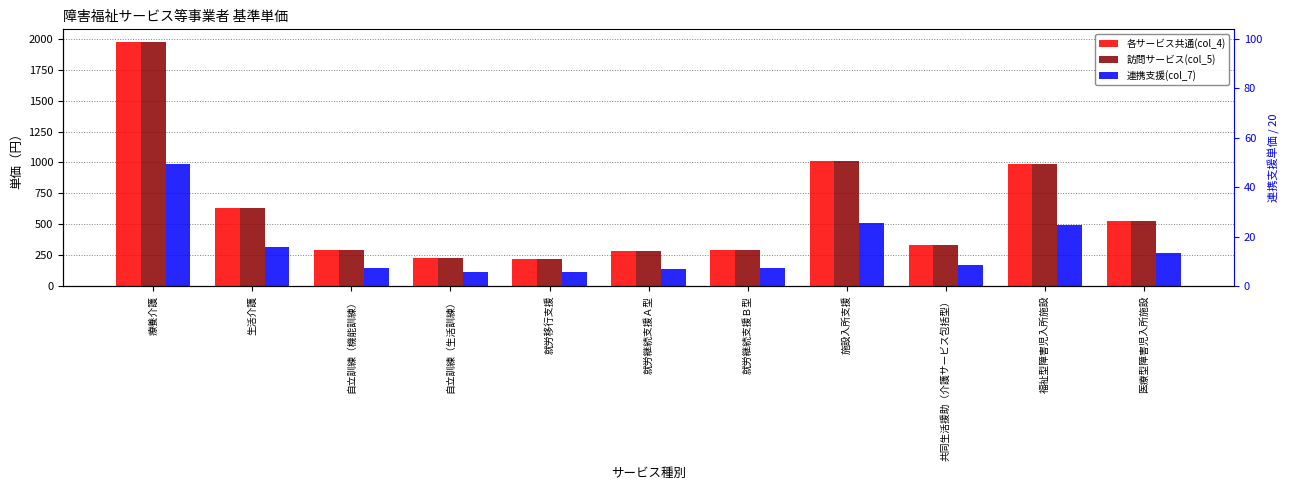

Reading right to left, extract all data points from this chart.

各サービス共通(col_4): 529	985	335	1013	294	279	221	228	288	631	1978
訪問サービス(col_5): 529	985	335	1013	294	279	221	228	288	631	1978
連携支援(col_7): 264	493	167	506	147	140	110	114	144	316	989